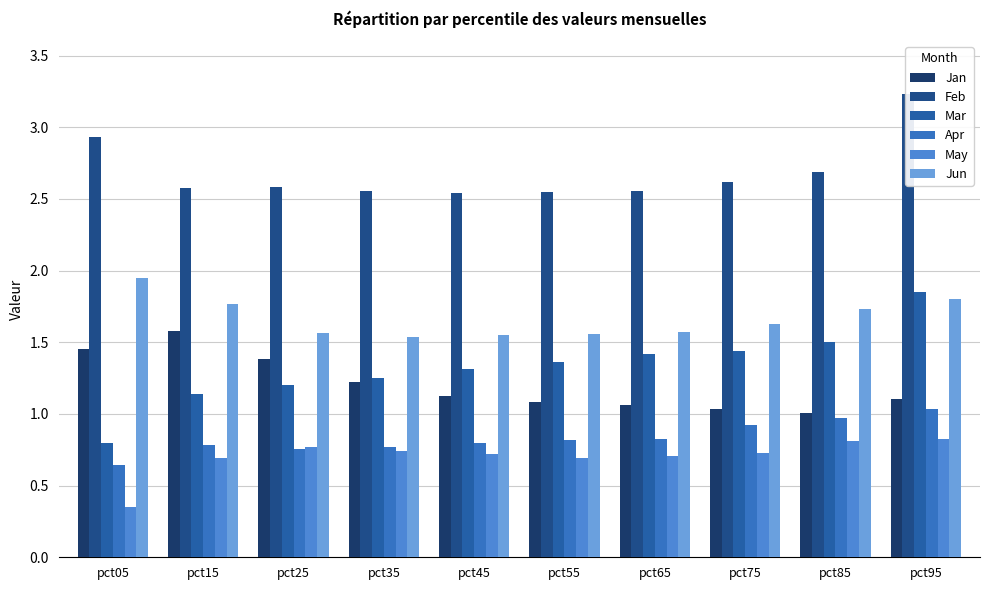

Rank the categories by Jan value from lowest to highest.

pct85, pct75, pct65, pct55, pct95, pct45, pct35, pct25, pct05, pct15